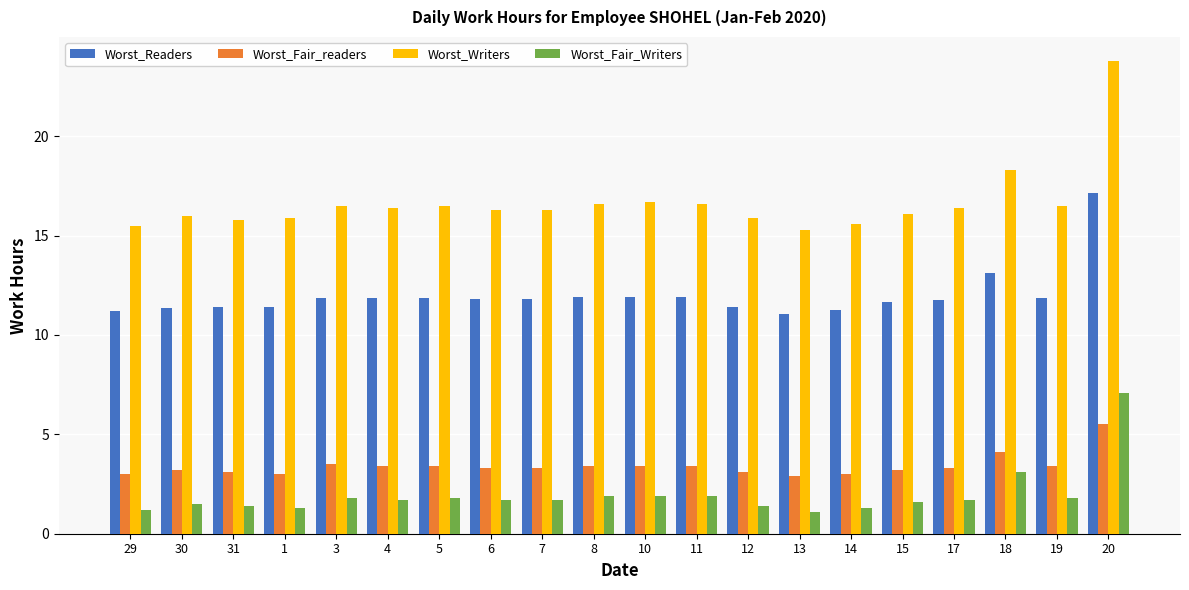

Which series has the largest range (max minus min)?

Worst_Writers